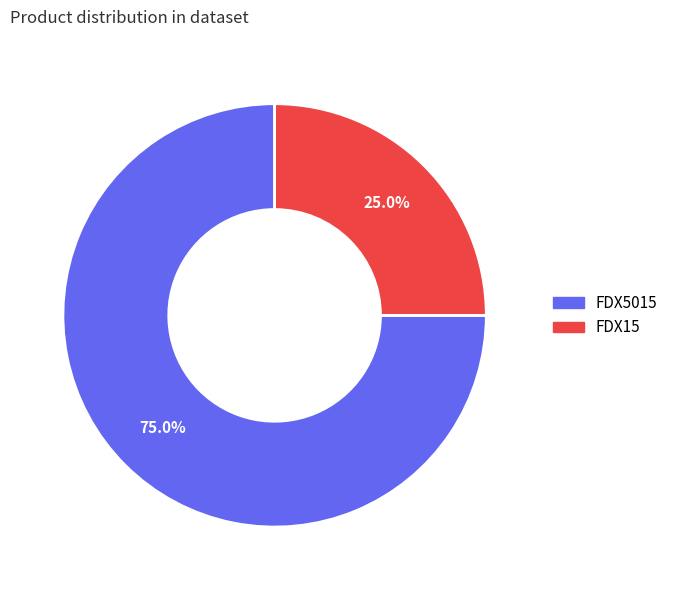

How many slices are in this pie chart?

2